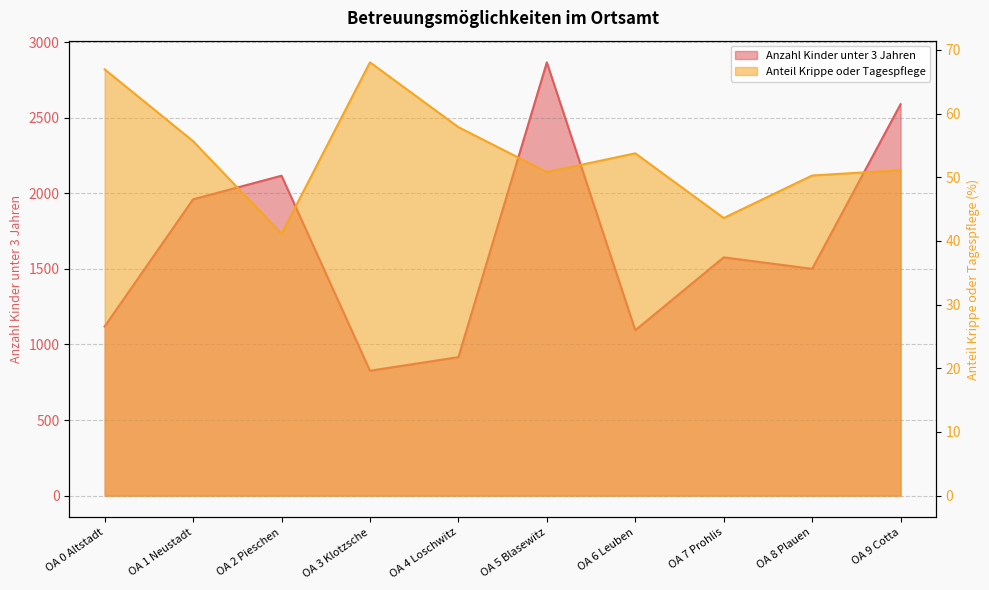

Rank the categories by Anteil Krippe oder Tagespflege value from lowest to highest.

OA 2 Pieschen, OA 7 Prohlis, OA 8 Plauen, OA 5 Blasewitz, OA 9 Cotta, OA 6 Leuben, OA 1 Neustadt, OA 4 Loschwitz, OA 0 Altstadt, OA 3 Klotzsche